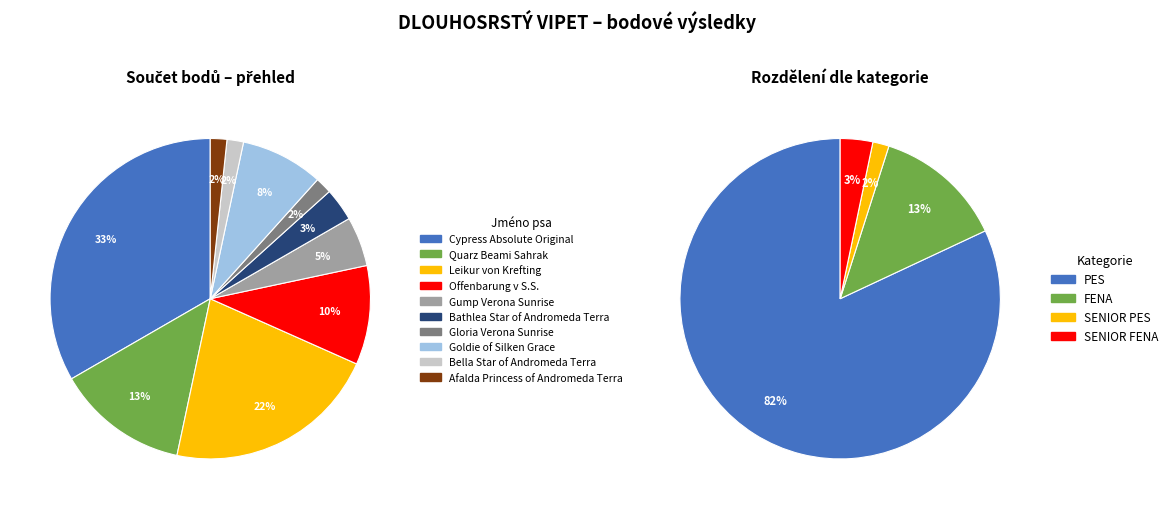

How many segments does this pie chart have?

10